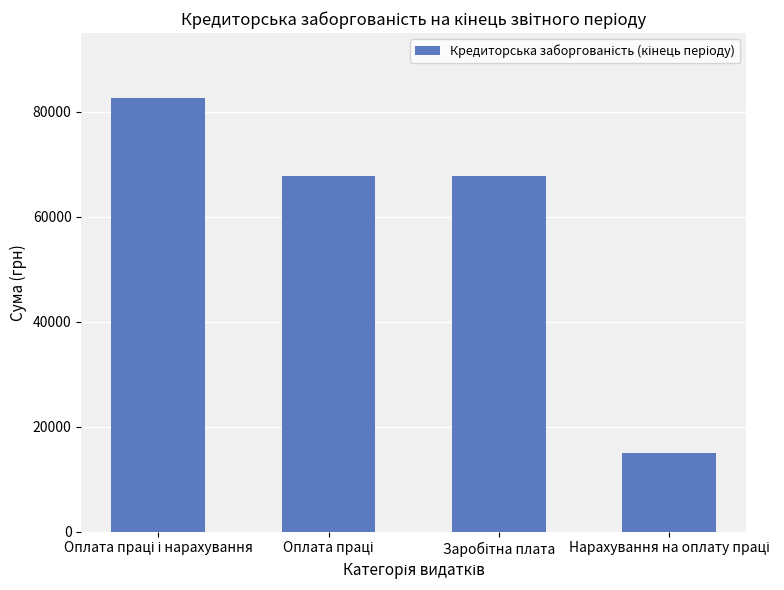

What is the value of the 2nd bar from the left?

67762.0